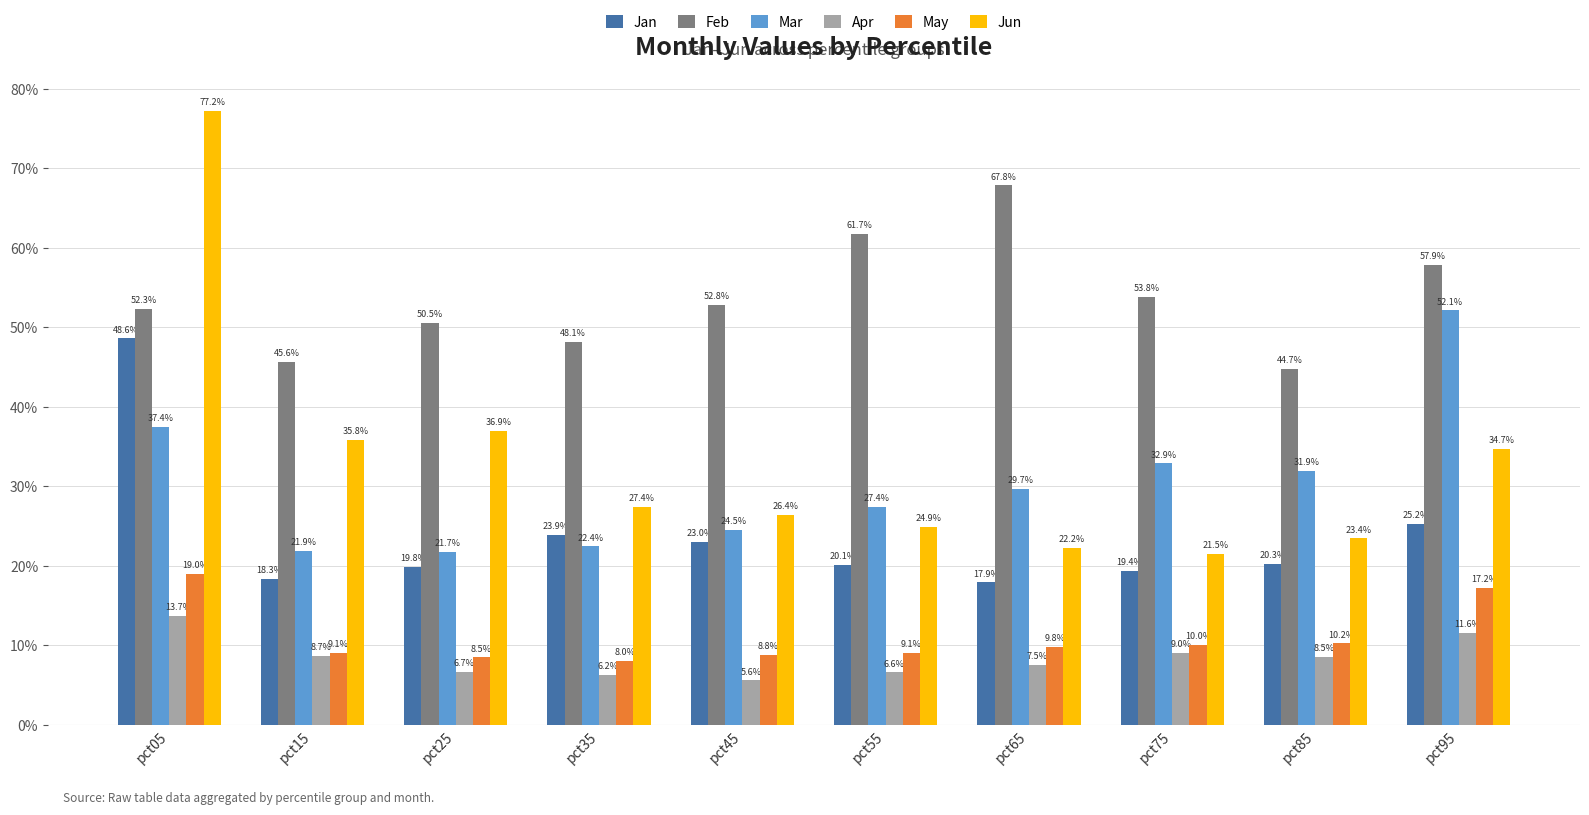

What is the spread (max minus min) of values at pct45?

0.5